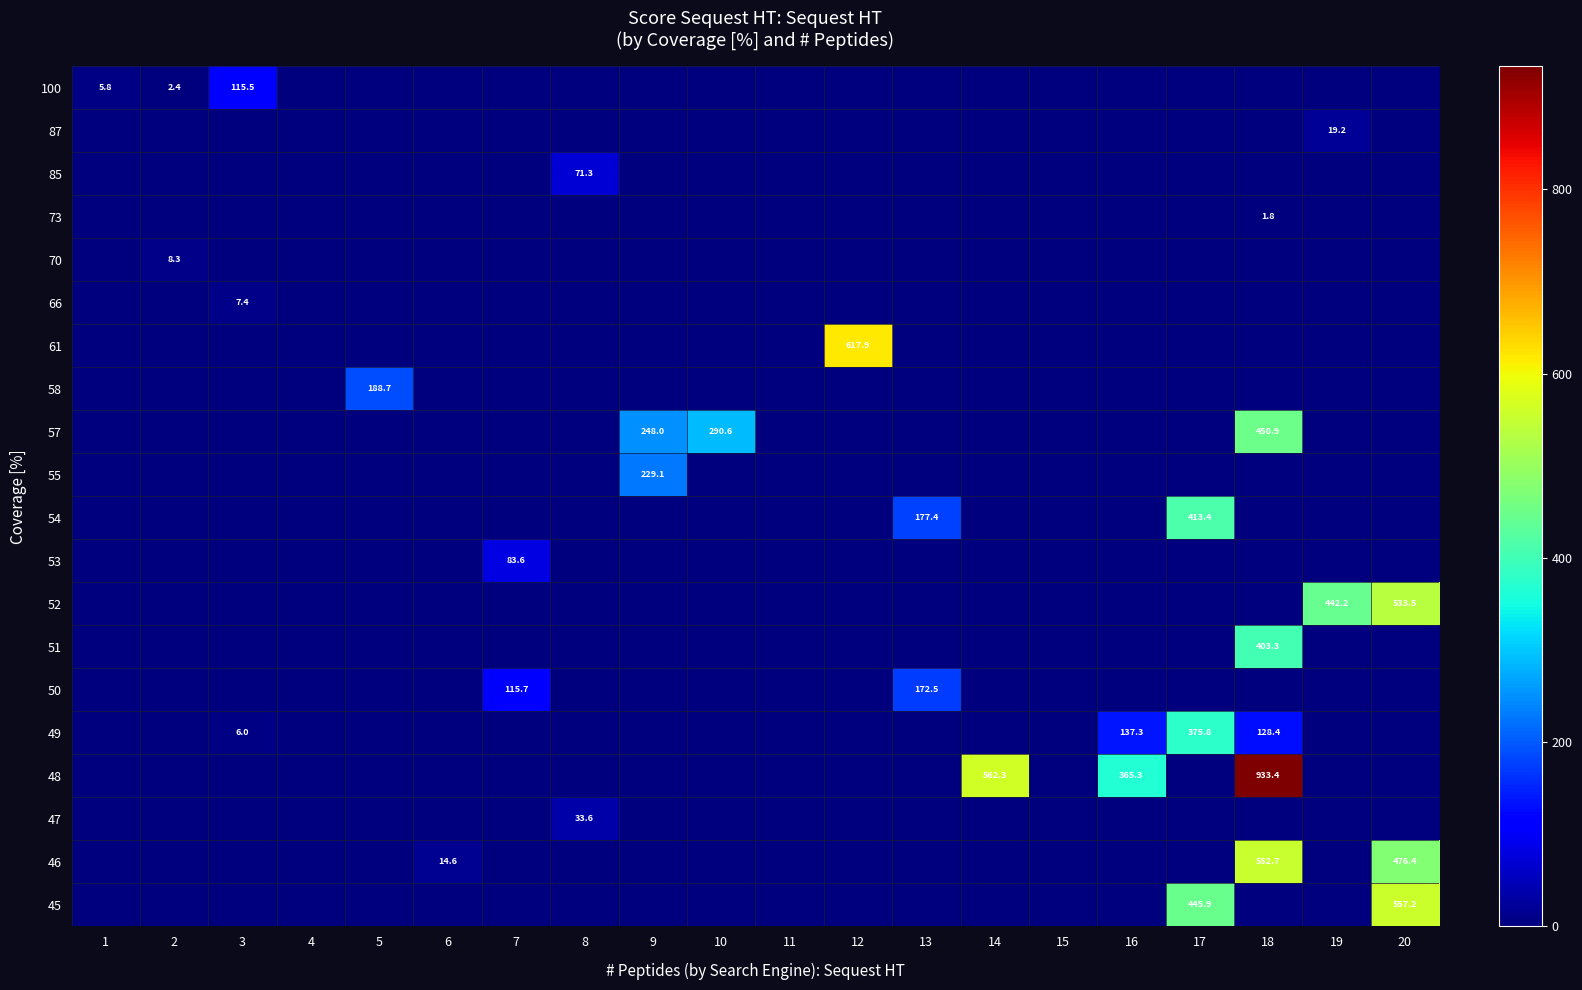

List the labels in order of 70 value, smallest first.

1, 3, 4, 5, 6, 7, 8, 9, 10, 11, 12, 13, 14, 15, 16, 17, 18, 19, 20, 2